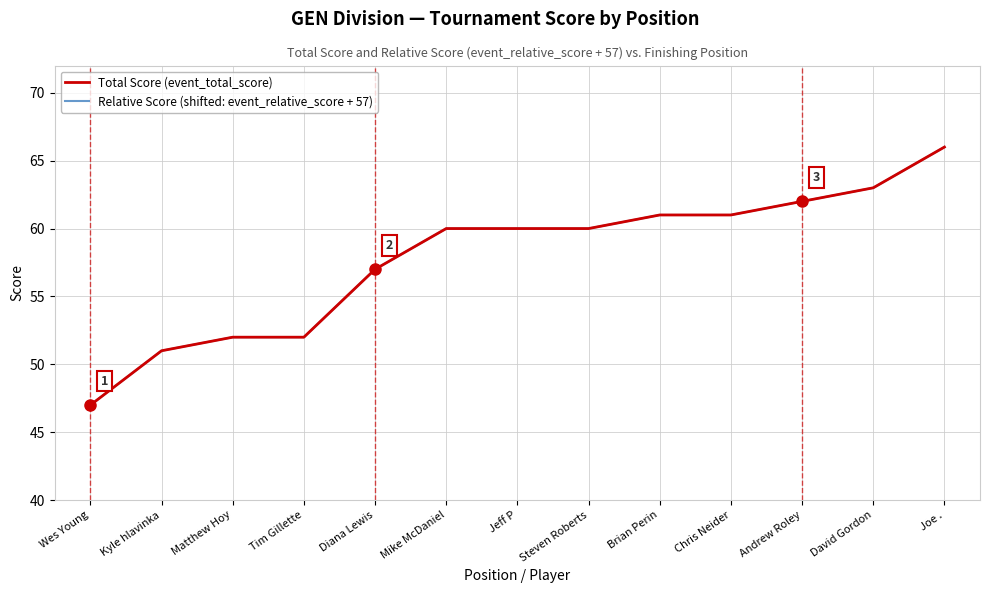

Reading left to right, list all the values displayed in this chart.

Total Score (event_total_score): Wes Young=47	Kyle hlavinka=51	Matthew Hoy=52	Tim Gillette=52	Diana Lewis=57	Mike McDaniel=60	Jeff P=60	Steven Roberts=60	Brian Perin=61	Chris Neider=61	Andrew Roley=62	David Gordon=63	Joe .=66
Relative Score (shifted: event_relative_score + 57): Wes Young=47	Kyle hlavinka=51	Matthew Hoy=52	Tim Gillette=52	Diana Lewis=57	Mike McDaniel=60	Jeff P=60	Steven Roberts=60	Brian Perin=61	Chris Neider=61	Andrew Roley=62	David Gordon=63	Joe .=66